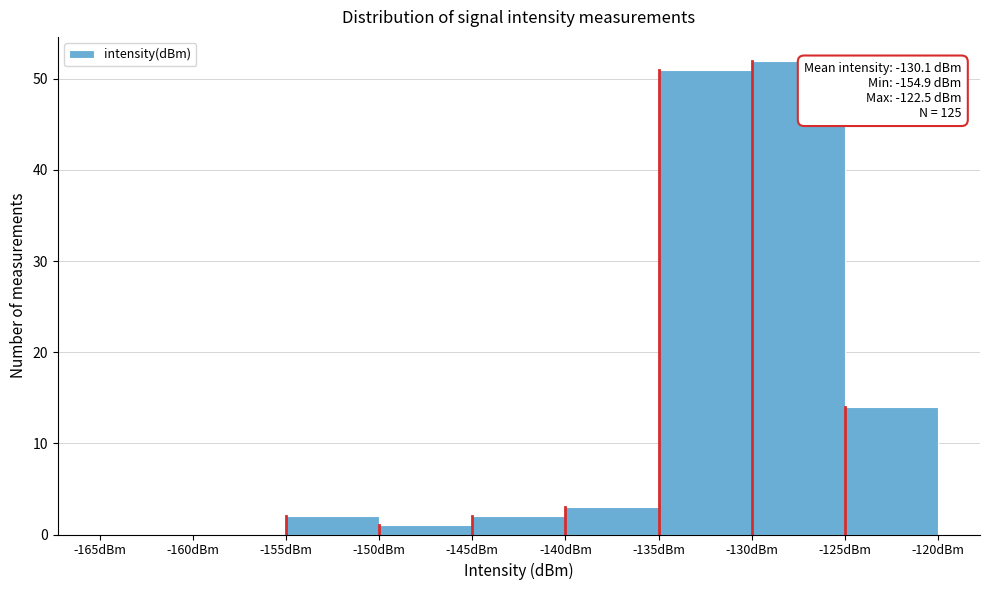

Over which range of the x-axis is the bar tallest?

-130 to -125